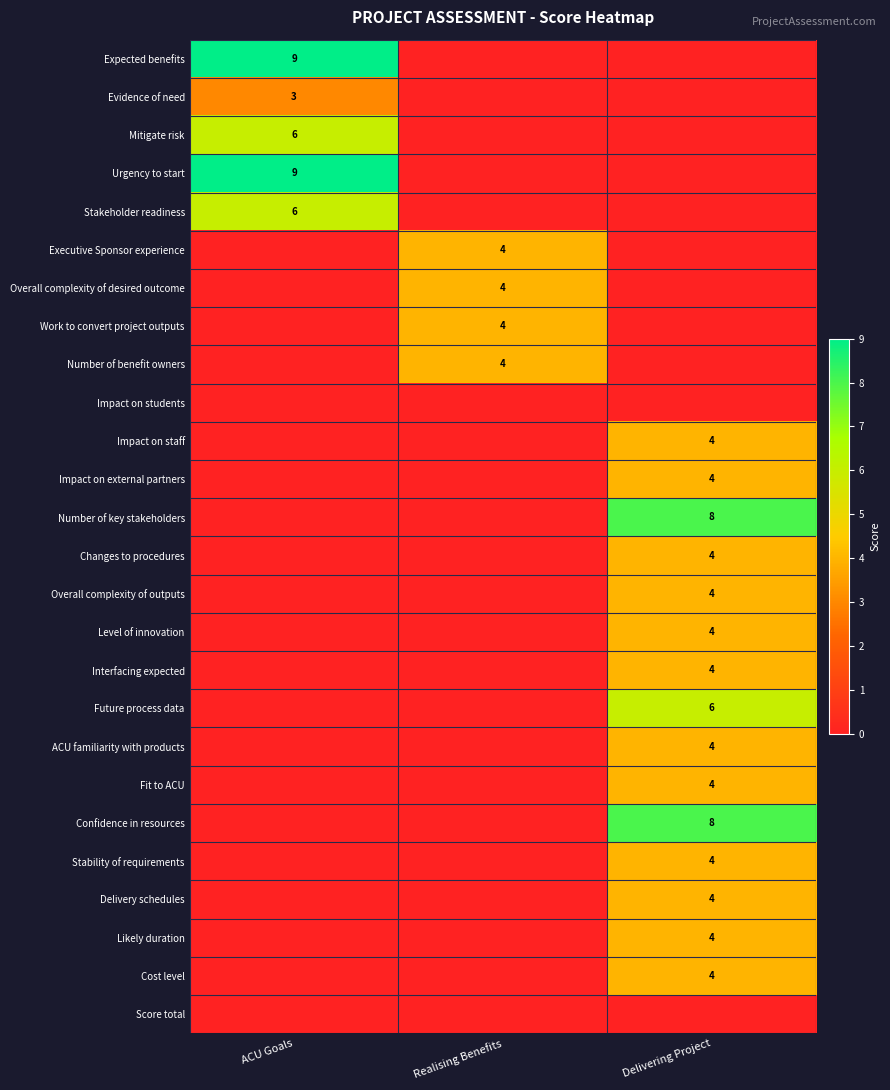

The Cost level series shows 2 at Delivering Project. True or false?

False